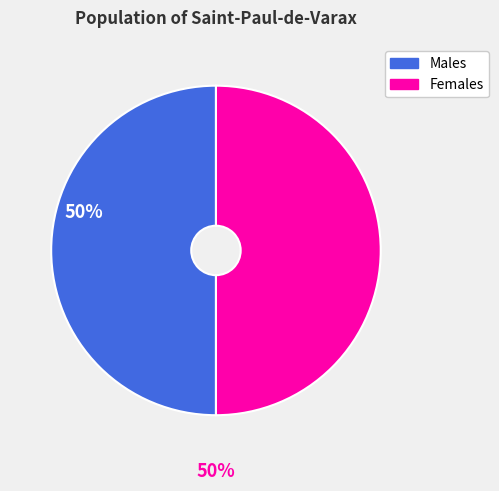

Is the sum of Females and Males greater than half?

Yes